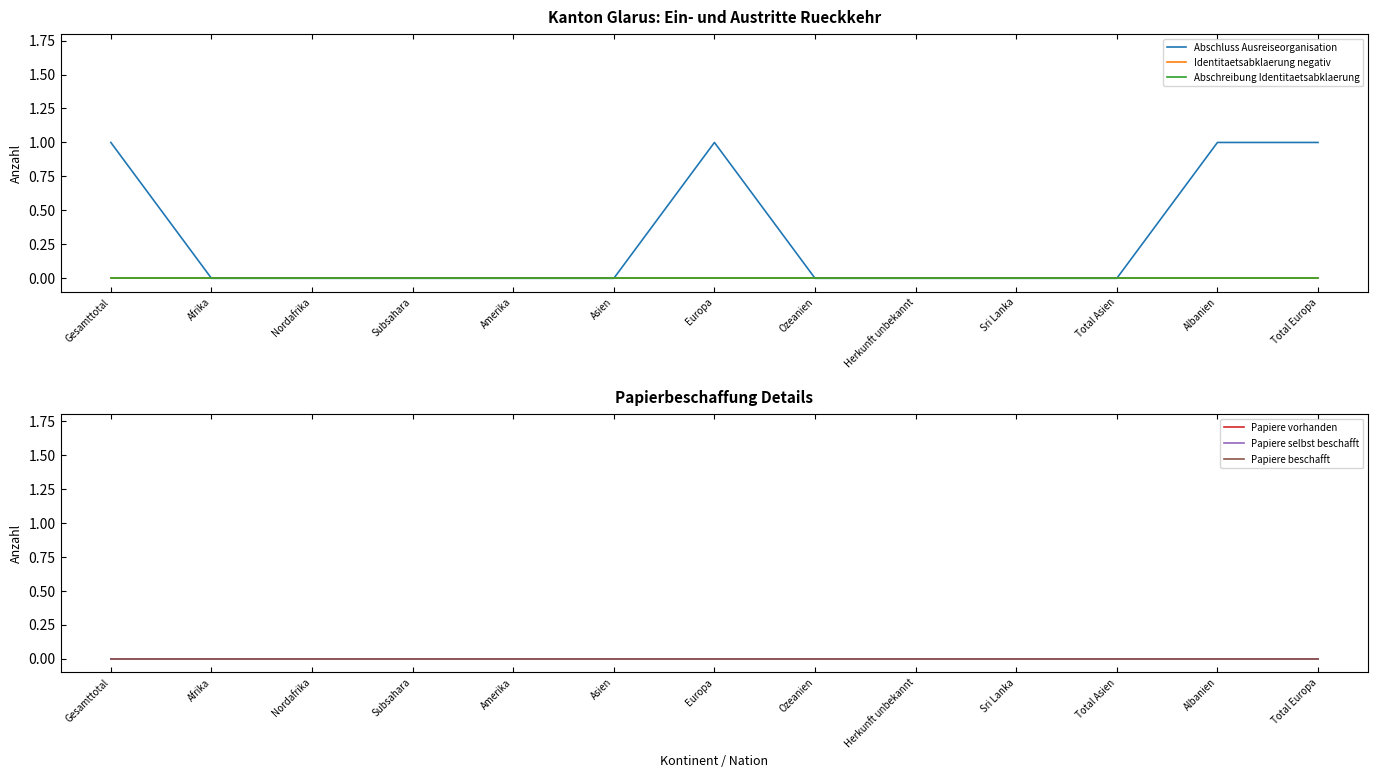

At how many categories does at least one series exceed 0?

4